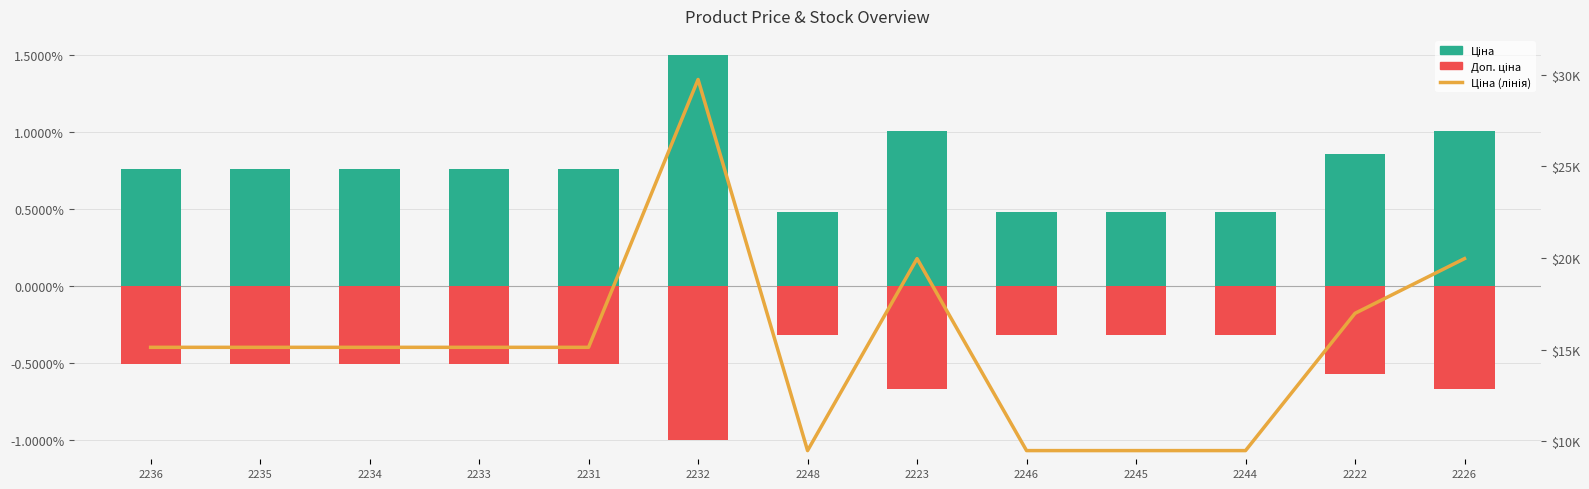

What is the spread (max minus min) of values at 2236?

15120.0